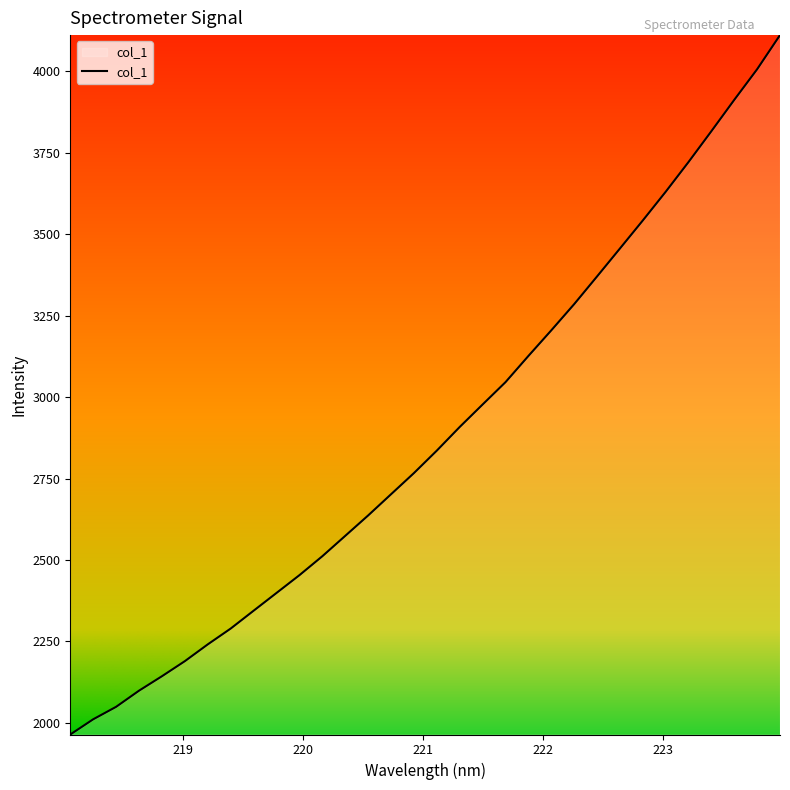

What is the average value?

2885.1